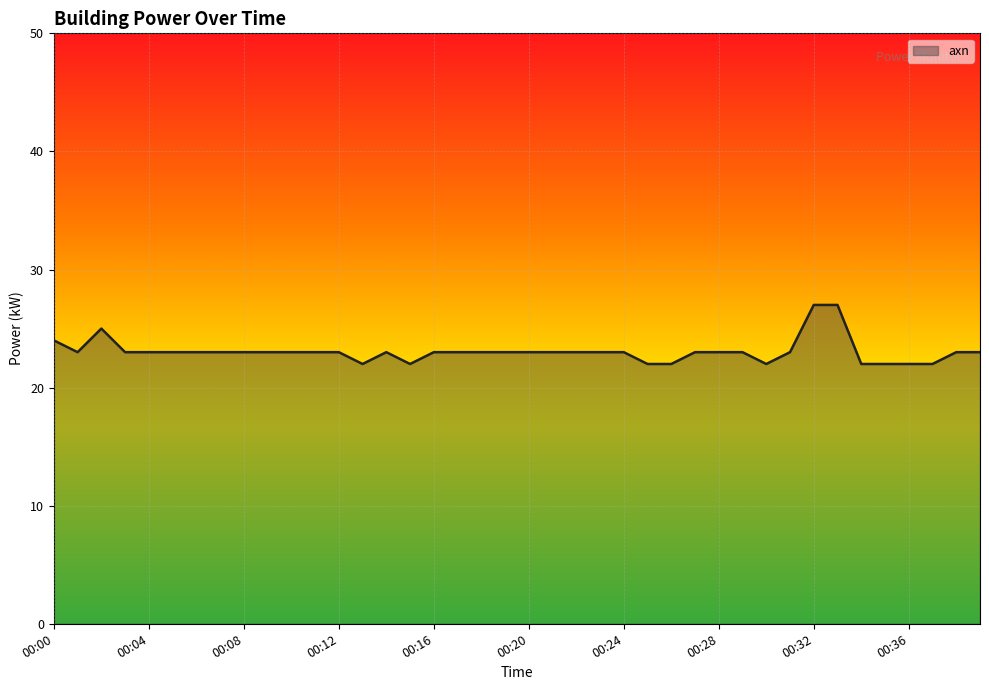

What is the difference between the maximum and minimum values?

5